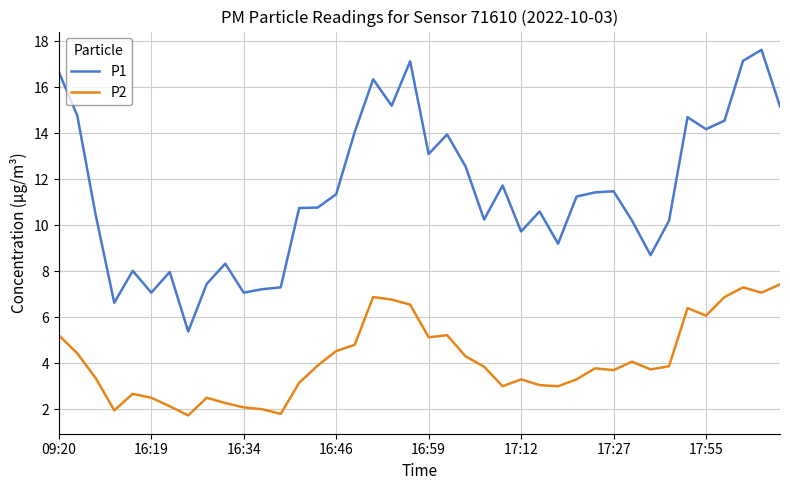

Which series has the largest range (max minus min)?

P1